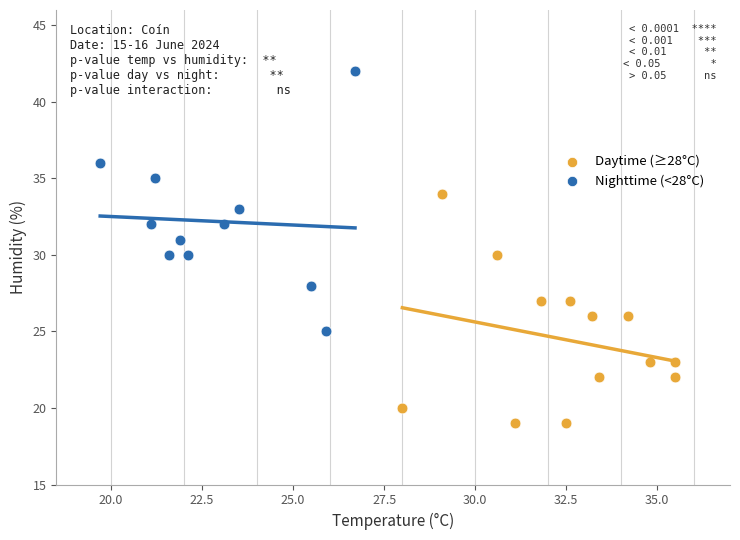

Which series reaches the minimum Y coordinate?

Daytime (≥28°C)